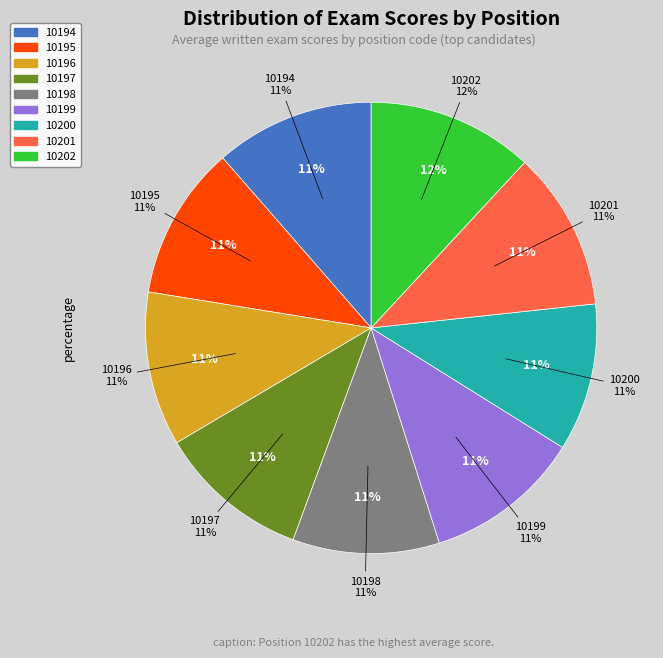

Does any single category account for the majority?

No